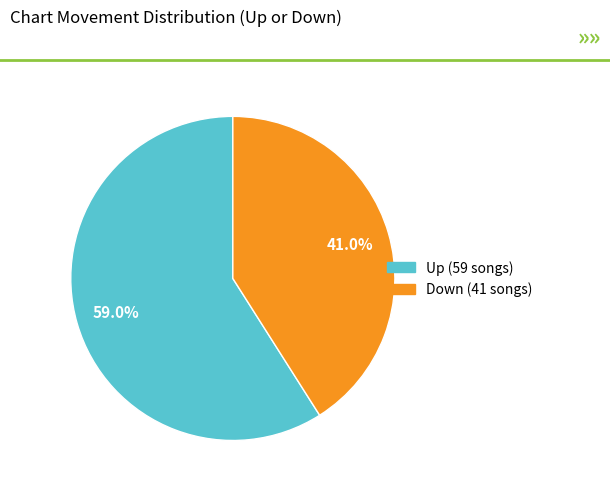

Does any single category account for the majority?

Yes